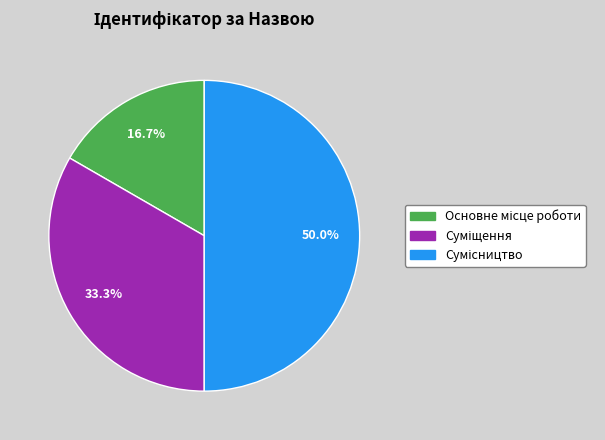

Count the number of slices in the pie.

3